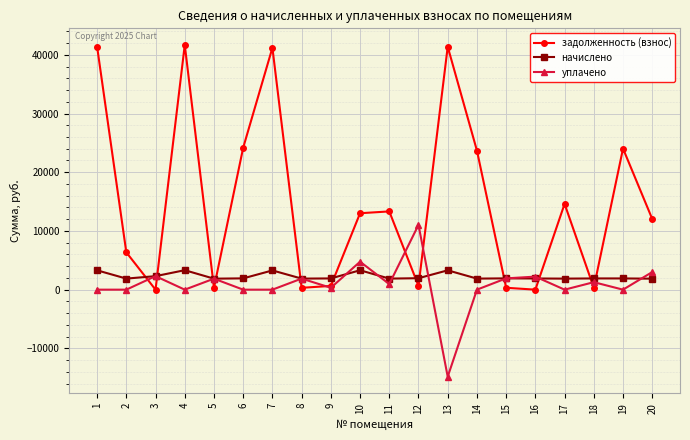

What is the sum of all начислено values?

45368.7